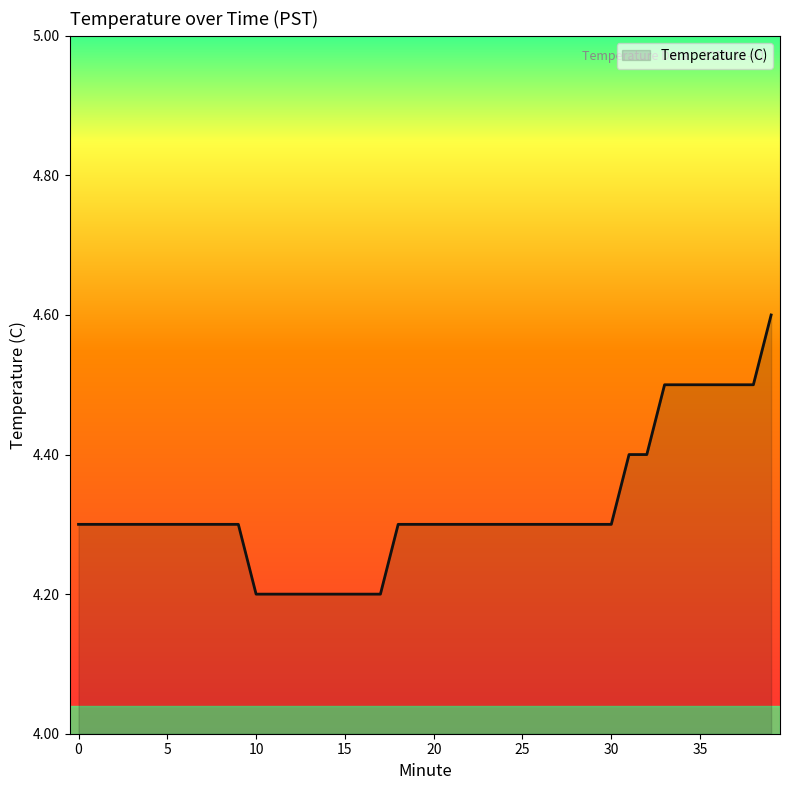

What is the minimum value shown in the chart?

4.2